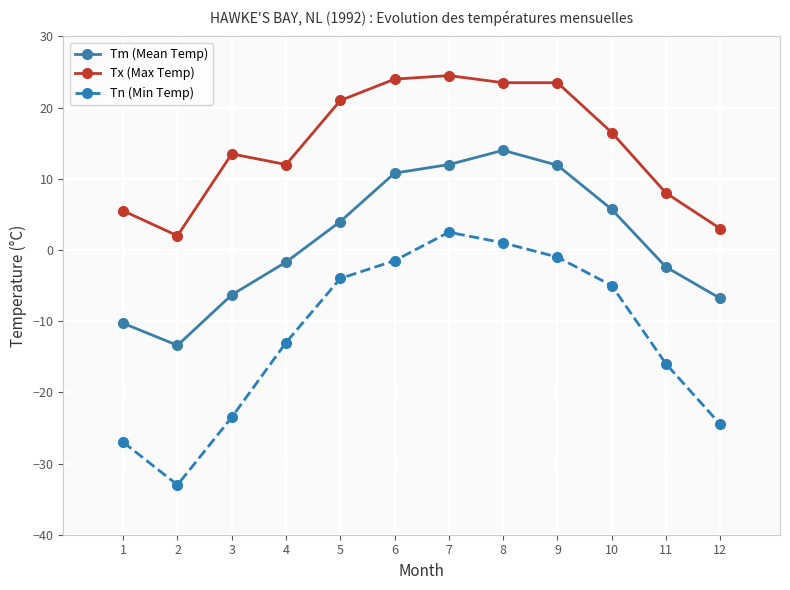

Count the number of categories in the chart.

12